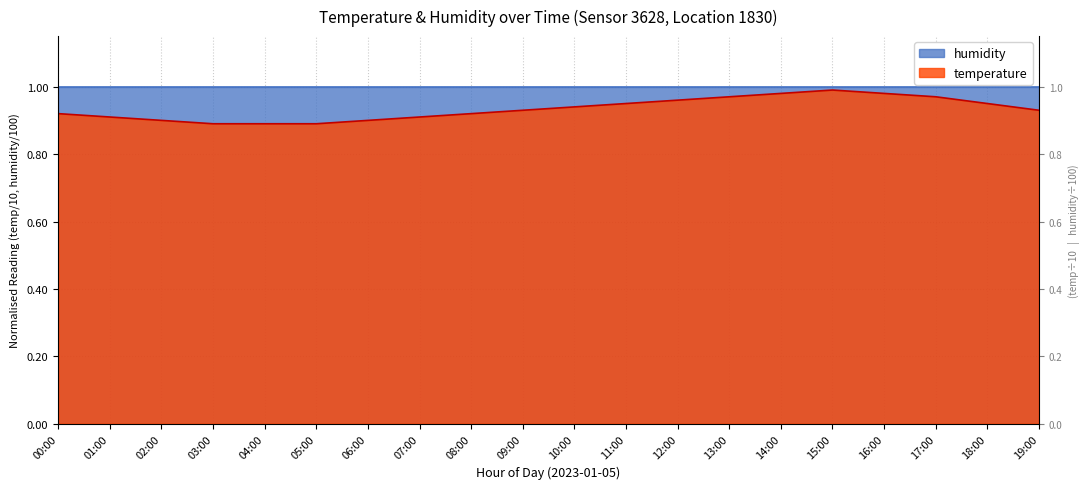

Between 03:00 and 04:00, which is larger?

03:00